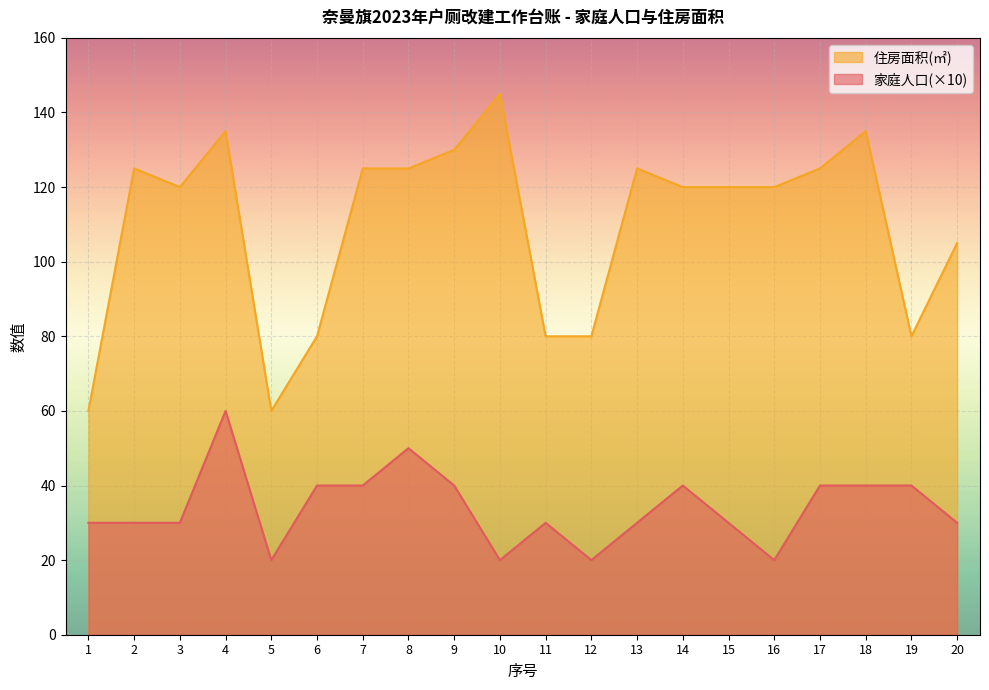

What is the difference between the 家庭人口 values at 7 and 11?

10